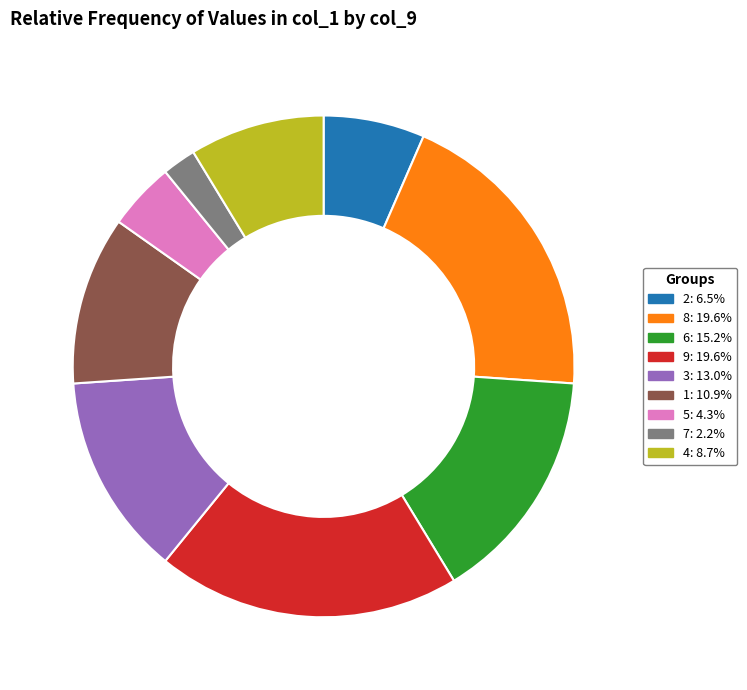

Which slice is the smallest?

7